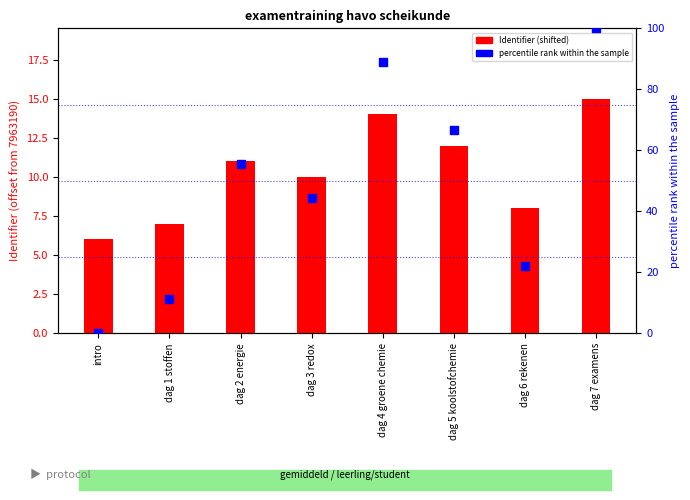

Is the value of percentile rank within the sample at dag 1 stoffen greater than the value of Identifier (shifted) at intro?

Yes